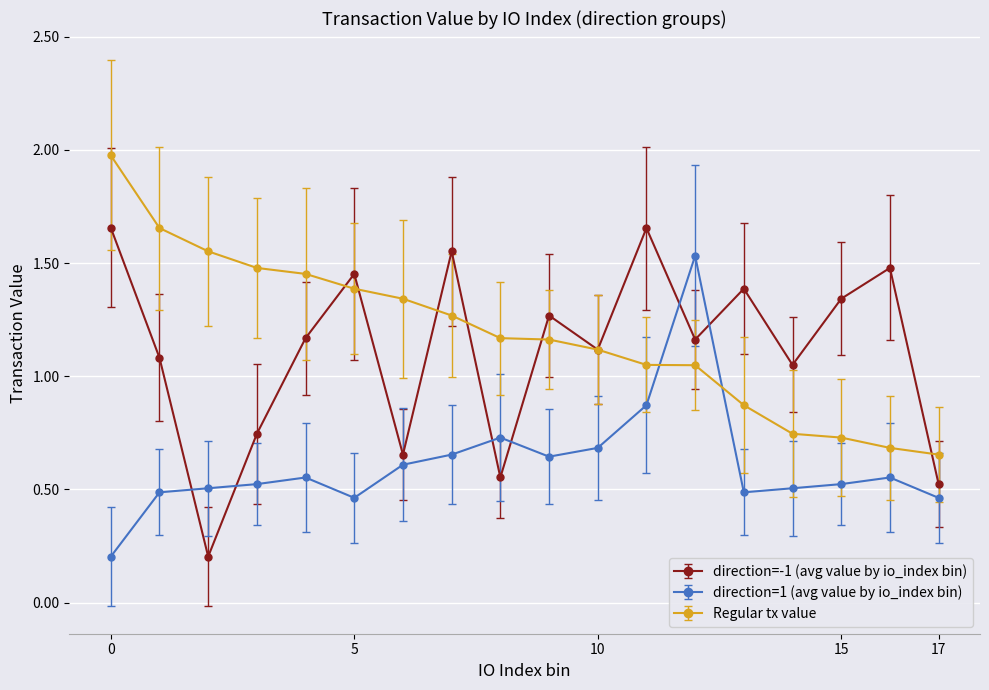

Rank the series by their maximum value, from highest to lowest.

Regular tx value, direction=-1 (avg value by io_index bin), direction=1 (avg value by io_index bin)